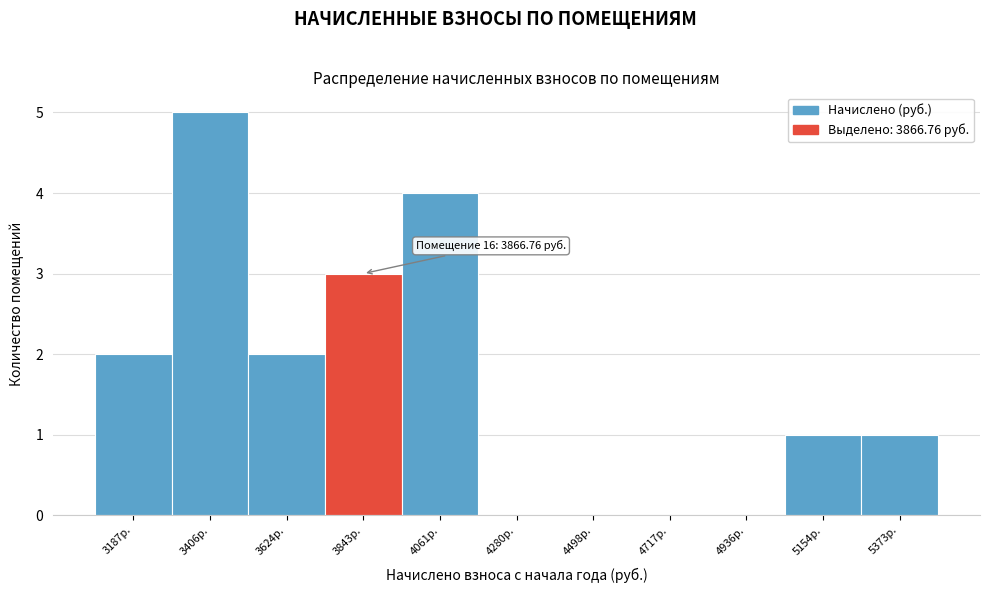

Reading right to left, transcribe all the data shown in this chart.

5373р.=1	5154р.=1	4936р.=0	4717р.=0	4498р.=0	4280р.=0	4061р.=4	3843р.=3	3624р.=2	3406р.=5	3187р.=2